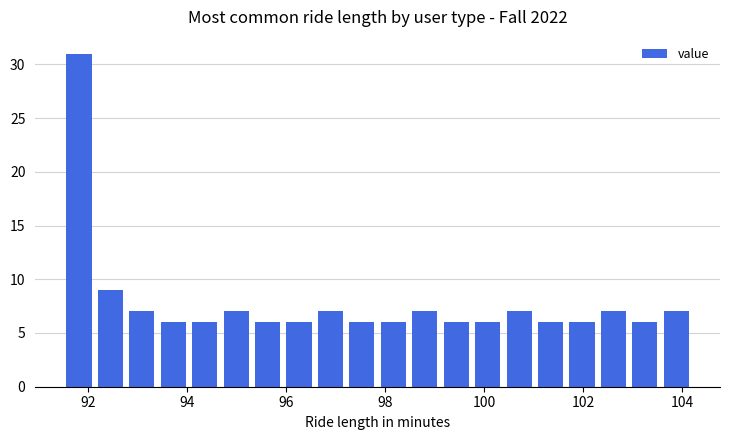

Around what value on the x-axis is the tallest bar? Give the approximate position of its centre, as read against the axis.

91.8